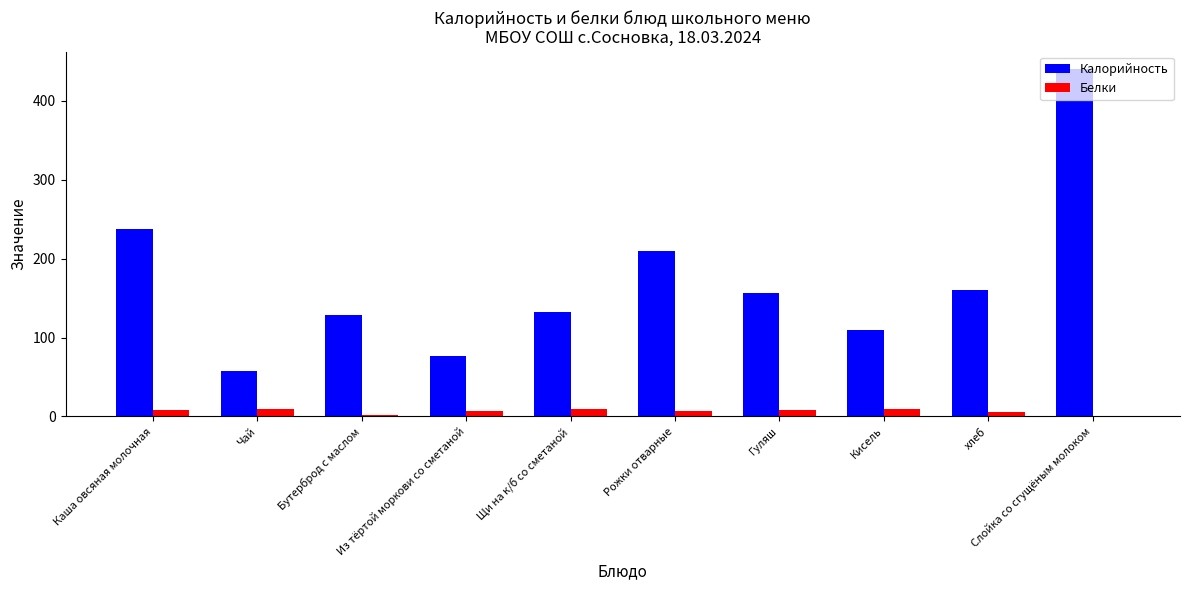

What is the sum of all Калорийность values?

1708